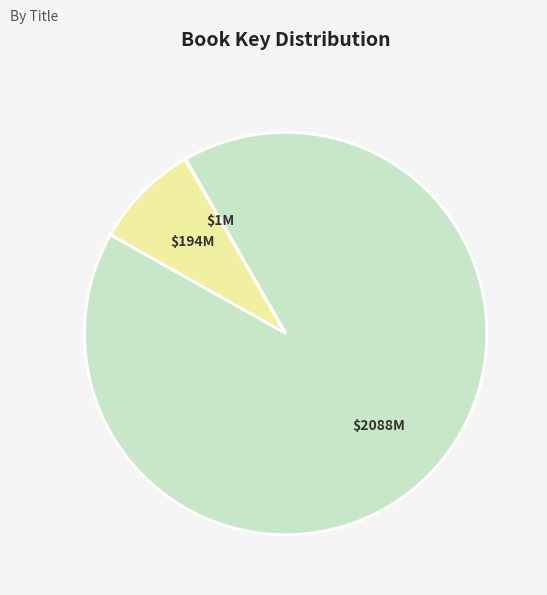

Does any single category account for the majority?

Yes